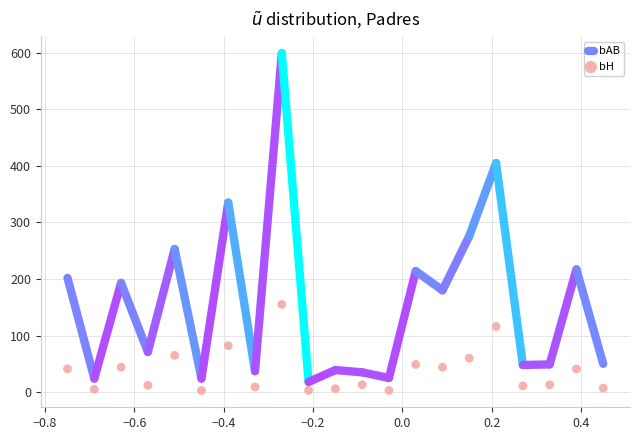

What is the minimum value for bAB?

24.0